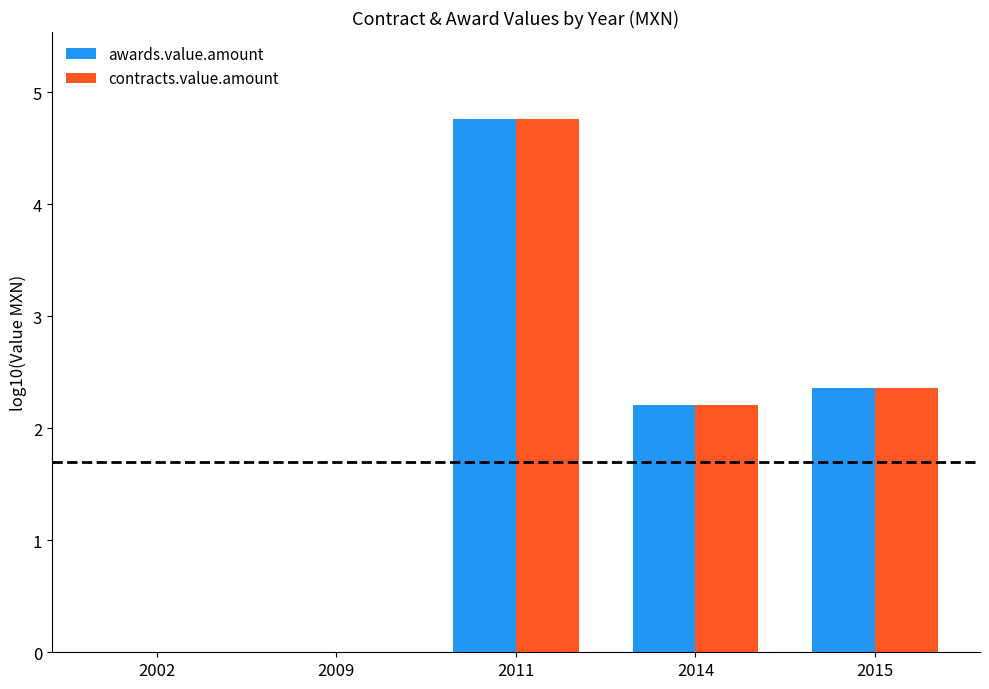

What is the sum of all awards.value.amount values?

8.5